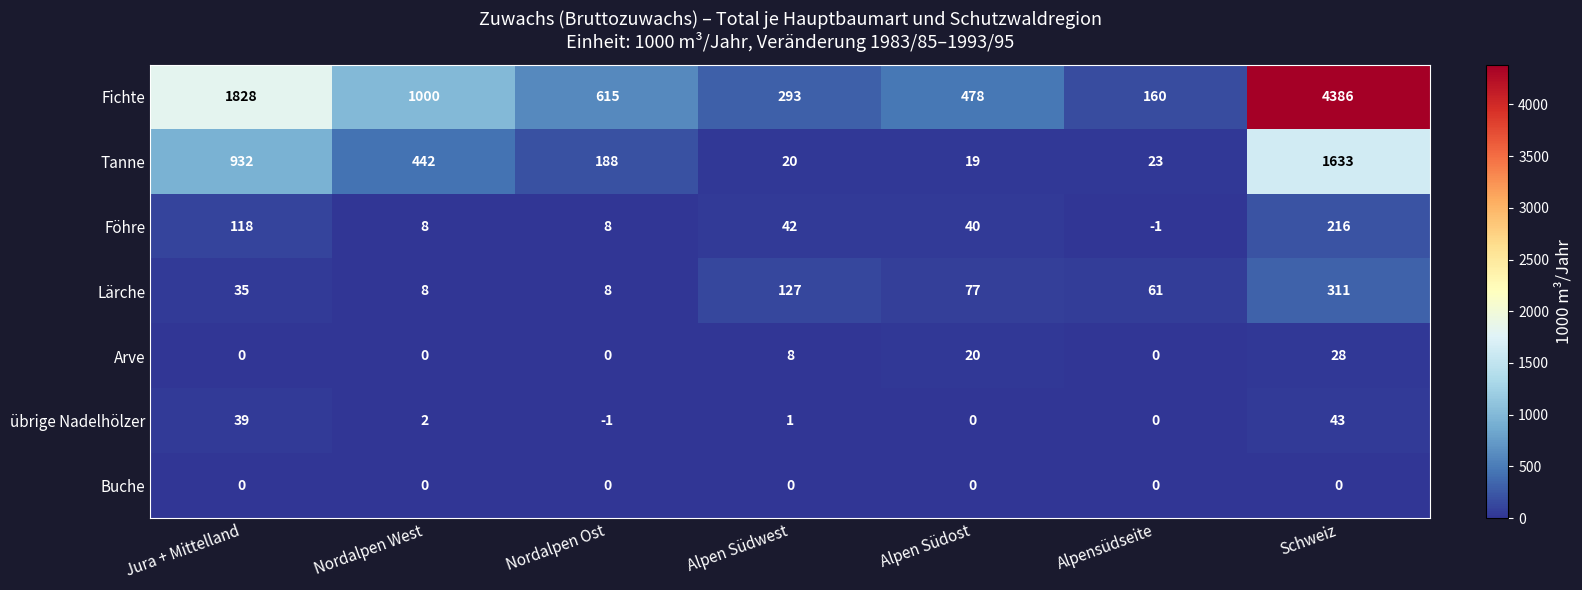

Which label corresponds to the largest value in the chart?

Schweiz